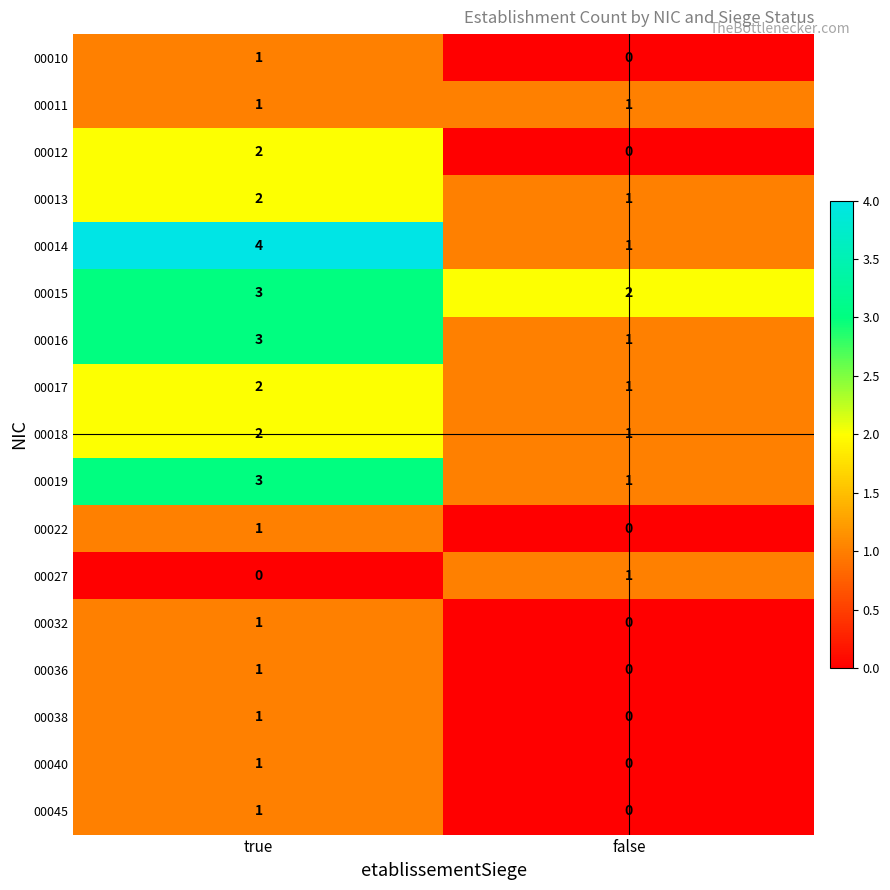

What is the greatest value displayed?

4